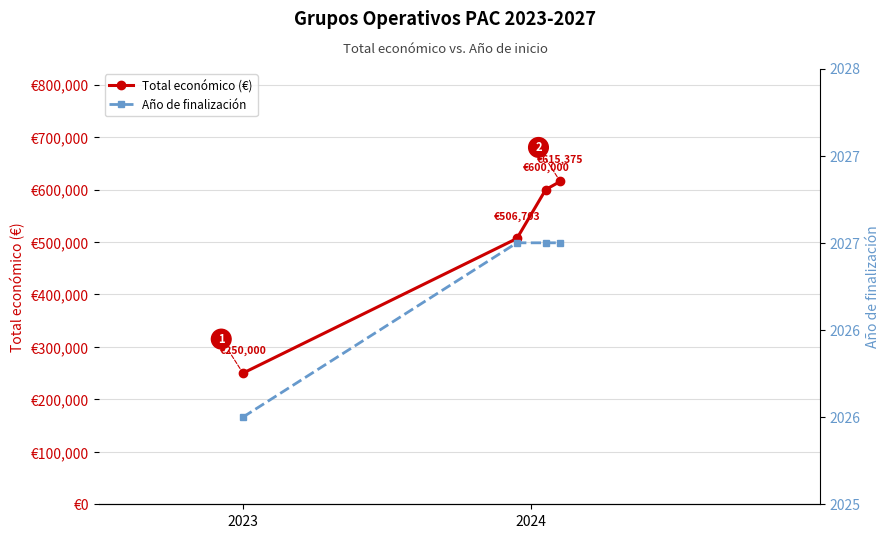

At which label does Total económico (€) reach its minimum?

2023